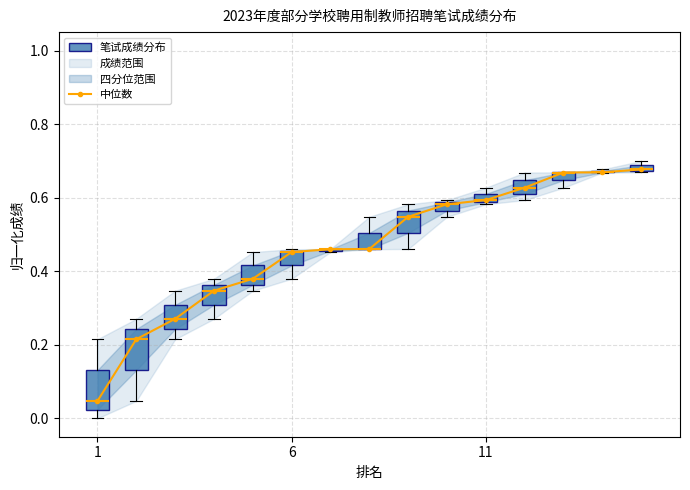

Reading right to left, what are all the values shown in this chart?

0.7	0.7	0.7	0.6	0.6	0.6	0.5	0.5	0.5	0.5	0.4	0.3	0.3	0.2	0.0